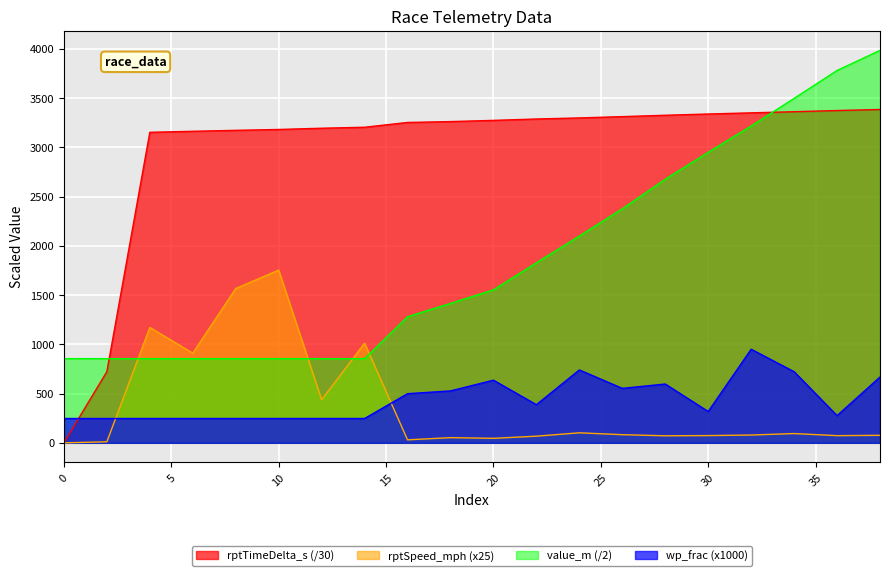

In rptSpeed_mph, how many points are higher than both neighbors (excluding endpoints)?

6